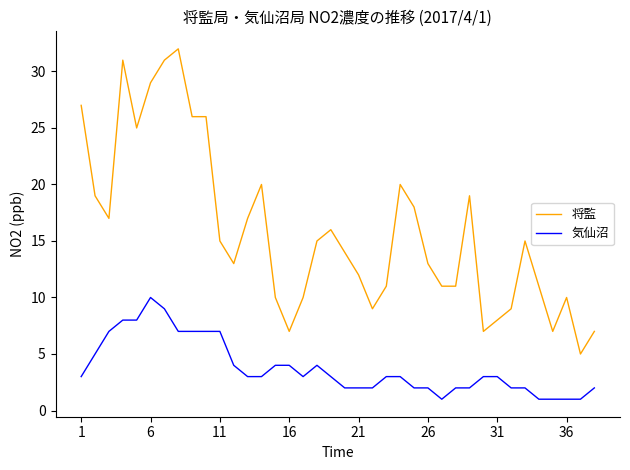

List the series in order of their overall mean, lowest first.

気仙沼, 将監